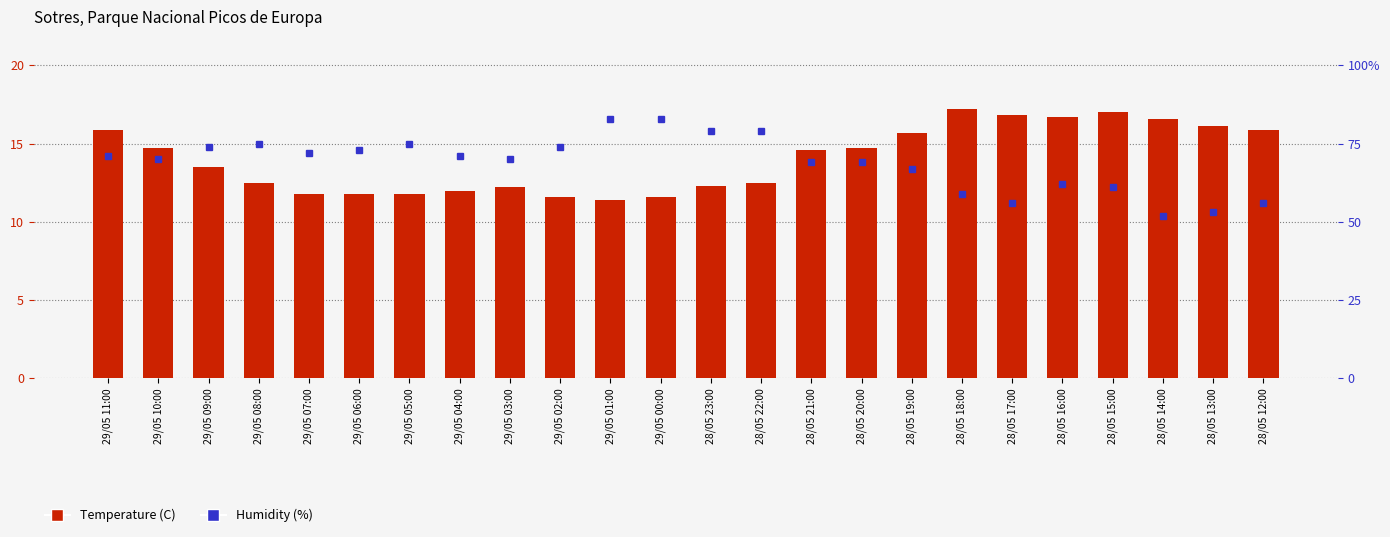

What is the difference between the second highest and second lowest values in the Temperature (C) series?

5.4